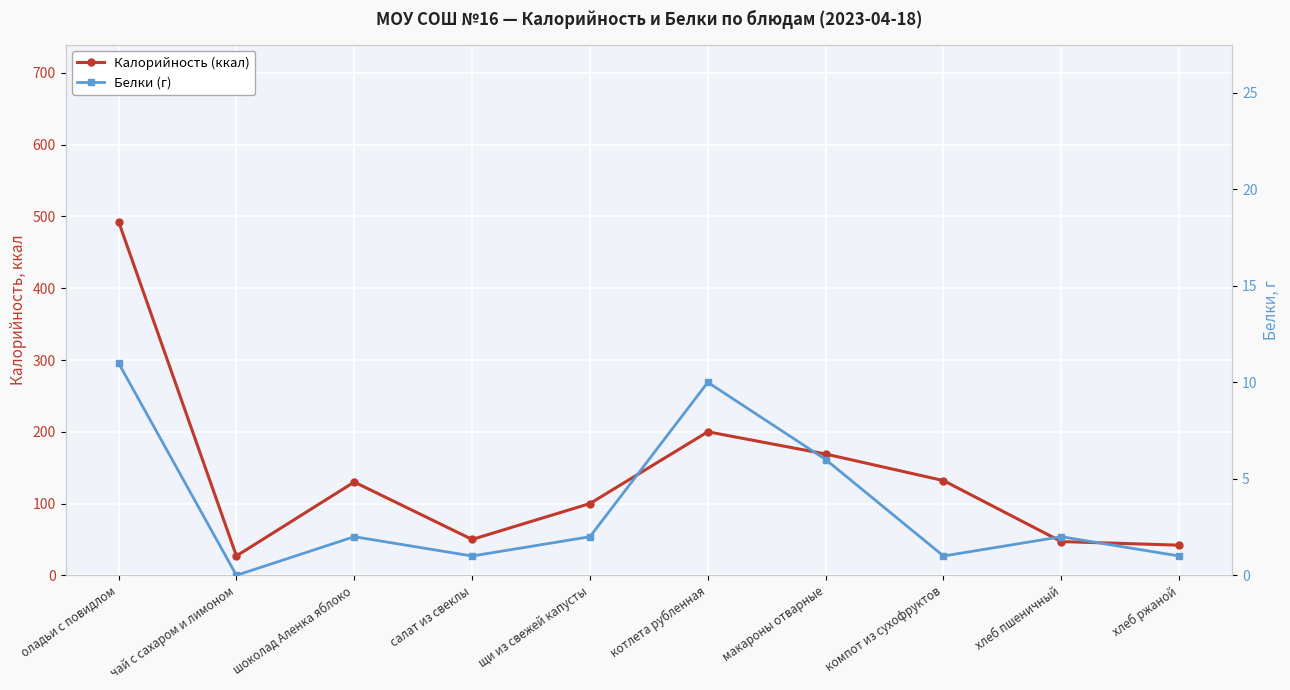

Reading left to right, list all the values displayed in this chart.

Калорийность (ккал): 493	27	130	50	100	200	169	132	47	42
Белки (г): 11	0	2	1	2	10	6	1	2	1